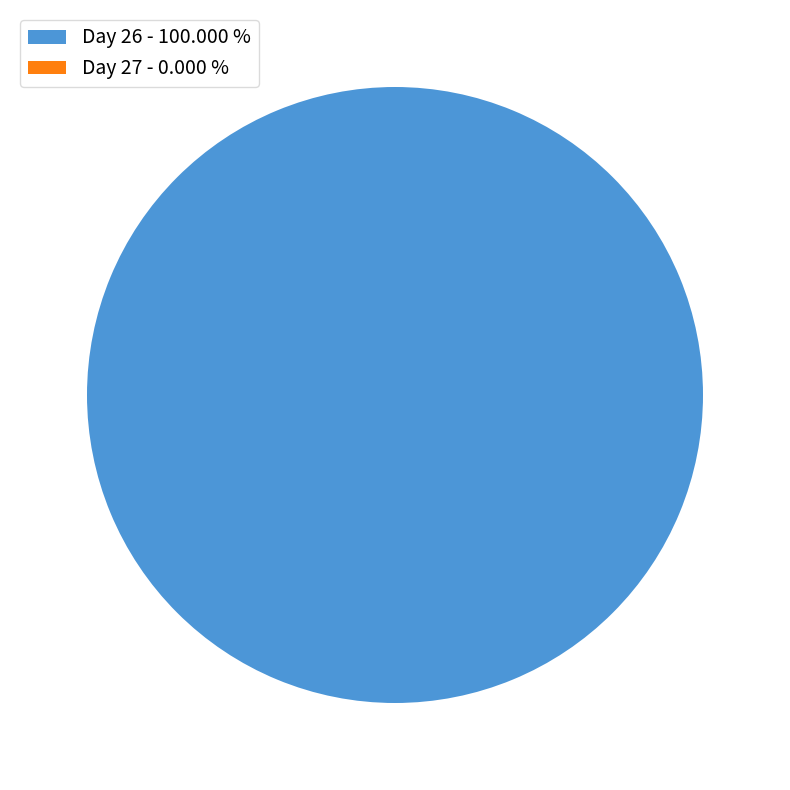

To the nearest percent, what is the difference between the 27 and 26 slice percentages?

100%